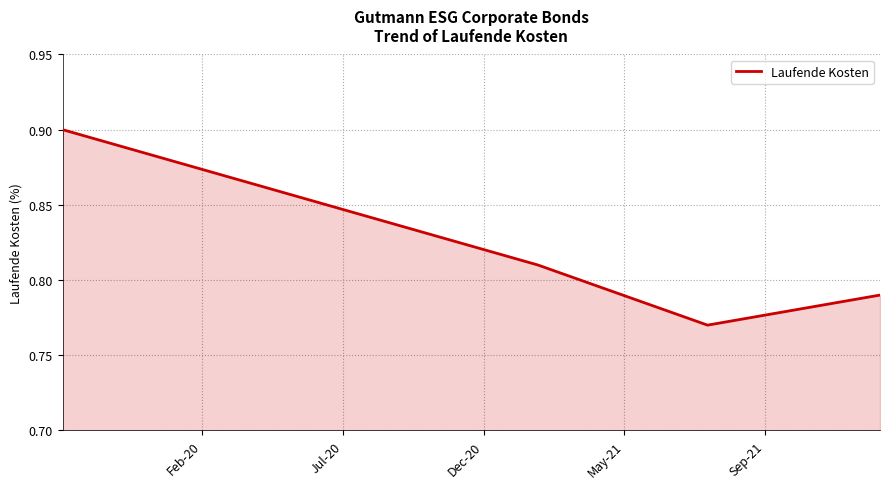

What is the greatest value displayed?

0.9